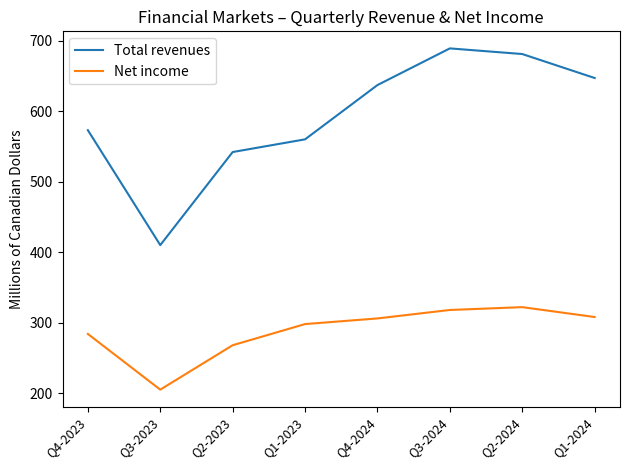

What is the total value across all series at Q2-2024?

1003